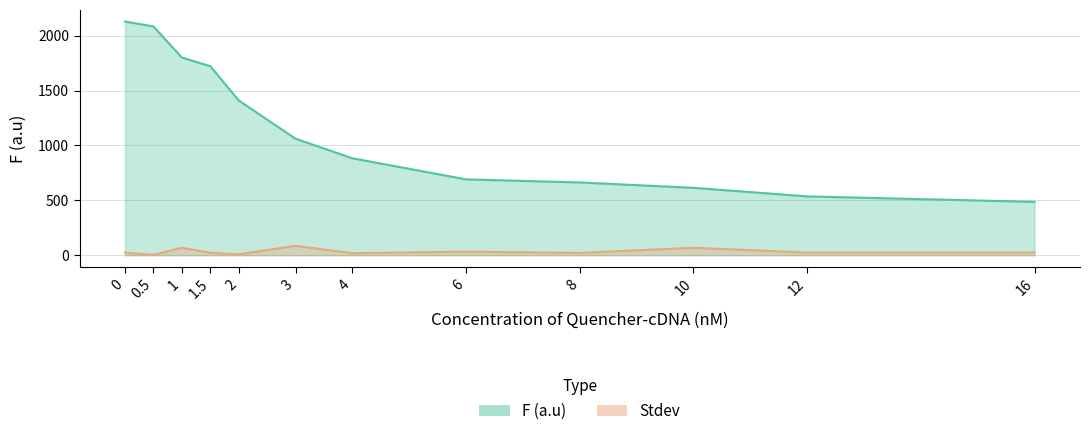

What is the difference between the Stdev values at 4 and 3?

67.2